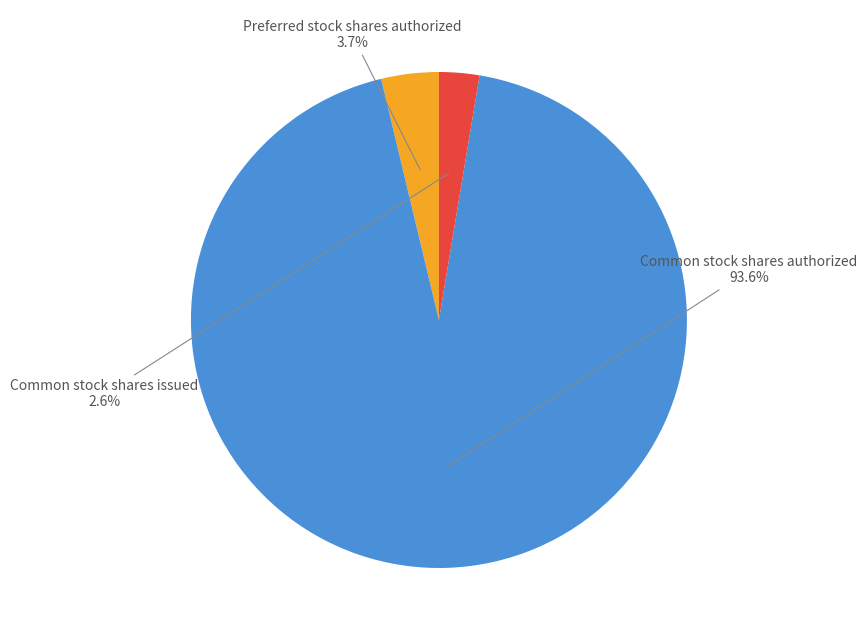

Which slice is the smallest?

Common stock shares issued